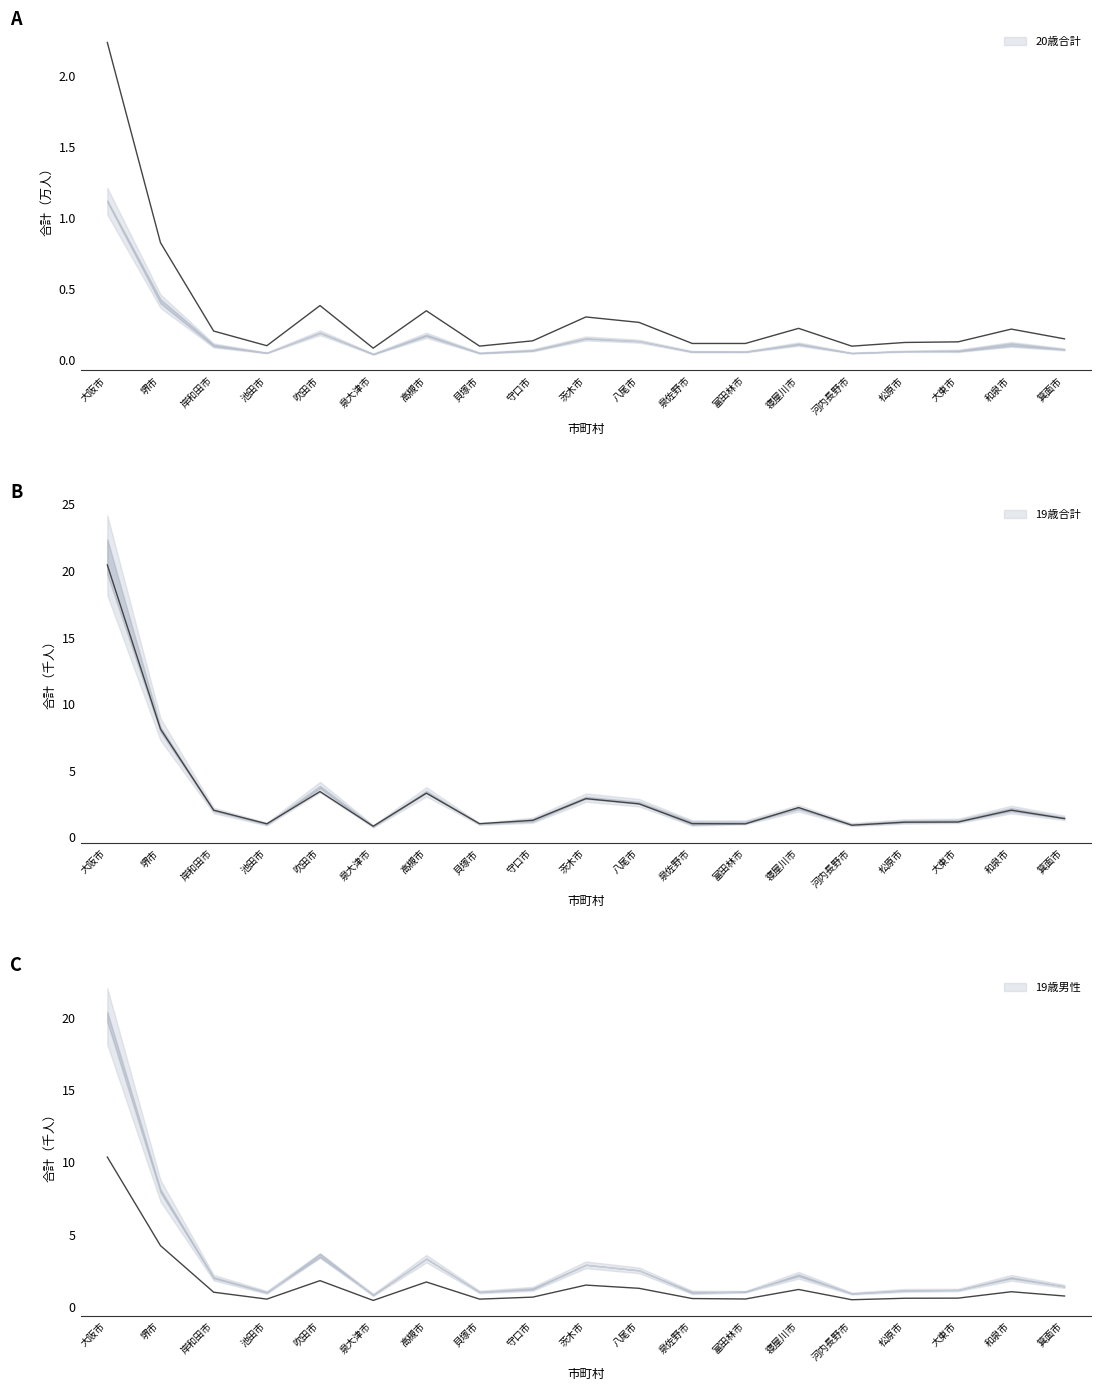

True or false: 20歳合計 and 19歳合計 cross at least once.

False